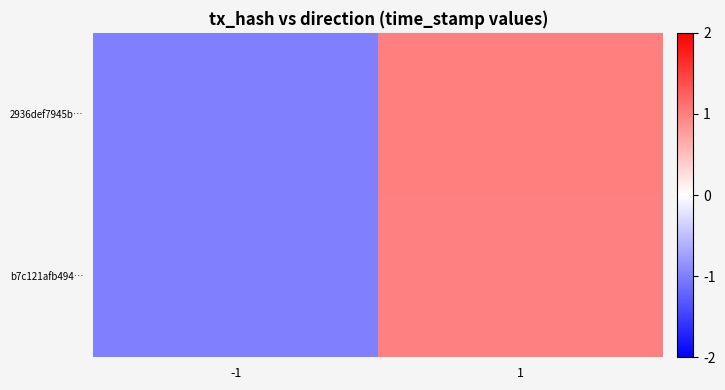

List the series in order of their overall mean, lowest first.

b7c121afb494…, 2936def7945b…